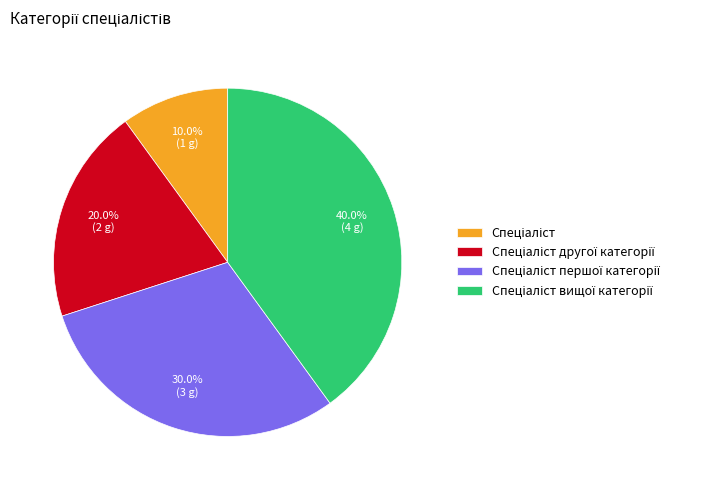

Is there a majority slice in this chart?

No